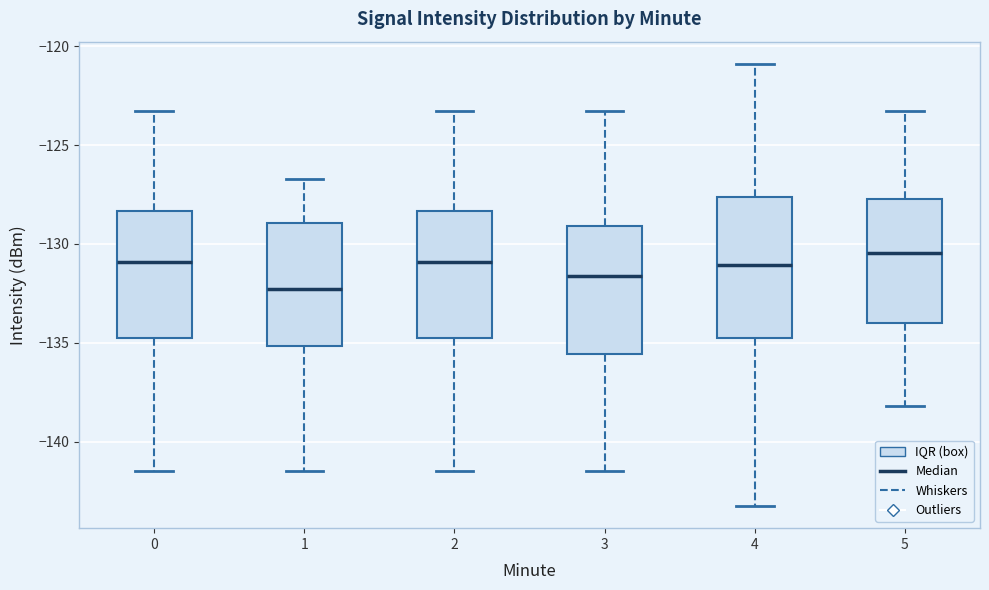

Reading left to right, transcribe this box plot: for each box, give where its median line is, the range the box spans, and where its two whiskers end, as read against the y-axis. The values are not printed on the chart, so give them approximately, as read against the axis.

0: median -131.0, box -135.0 to -128.5, whiskers -141.5 to -123.5
1: median -132.5, box -135.0 to -129.0, whiskers -141.5 to -126.5
2: median -131.0, box -135.0 to -128.5, whiskers -141.5 to -123.5
3: median -131.5, box -135.5 to -129.0, whiskers -141.5 to -123.5
4: median -131.0, box -135.0 to -127.5, whiskers -143.5 to -121.0
5: median -130.5, box -134.0 to -127.5, whiskers -138.0 to -123.5